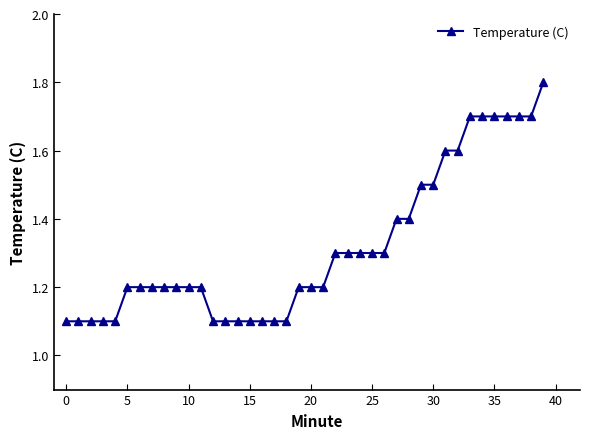

Reading left to right, what are all the values shown in this chart?

1.1	1.1	1.1	1.1	1.1	1.2	1.2	1.2	1.2	1.2	1.2	1.2	1.1	1.1	1.1	1.1	1.1	1.1	1.1	1.2	1.2	1.2	1.3	1.3	1.3	1.3	1.3	1.4	1.4	1.5	1.5	1.6	1.6	1.7	1.7	1.7	1.7	1.7	1.7	1.8